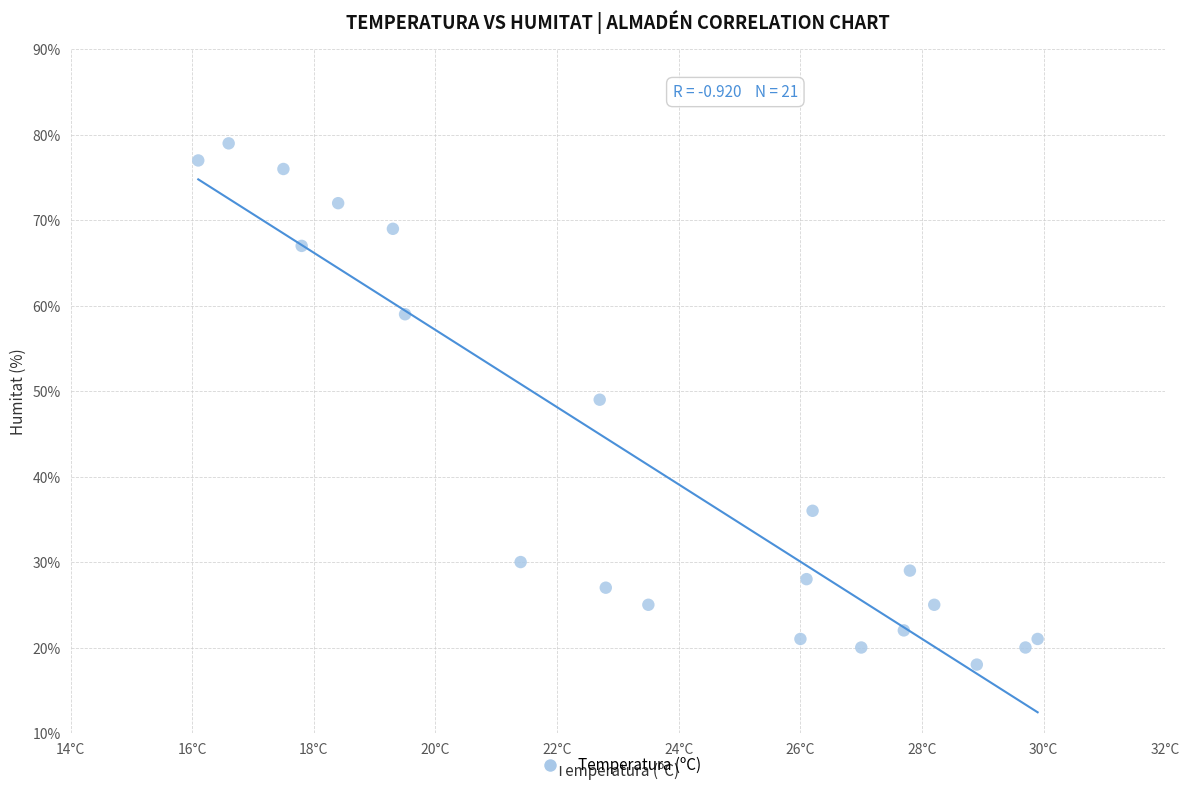

What Y value in the scatter plot is closest to 48?

49